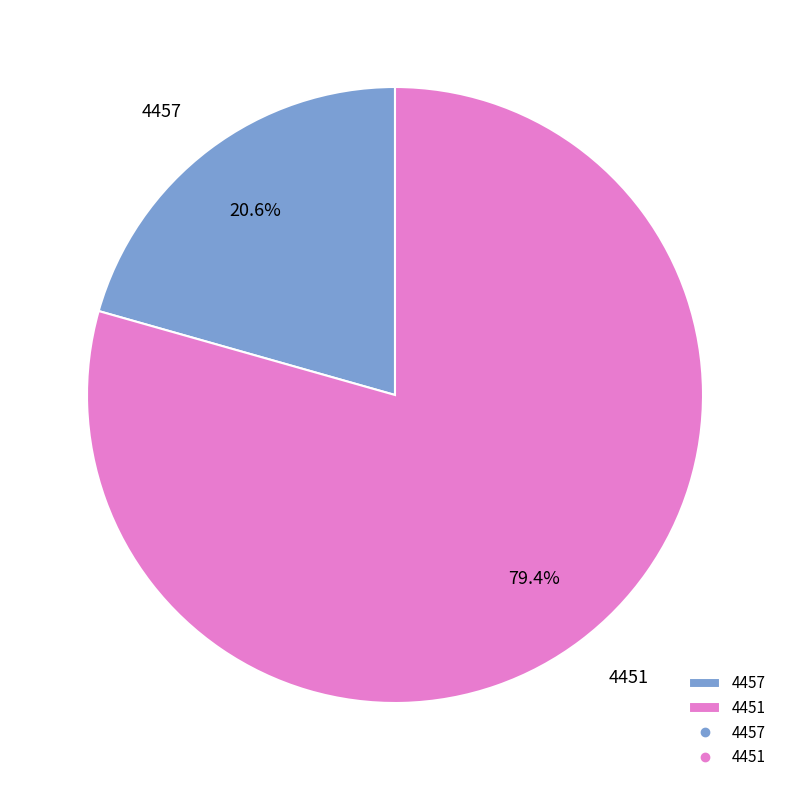

To the nearest percent, what is the difference between the largest and smallest slice percentages?

59%